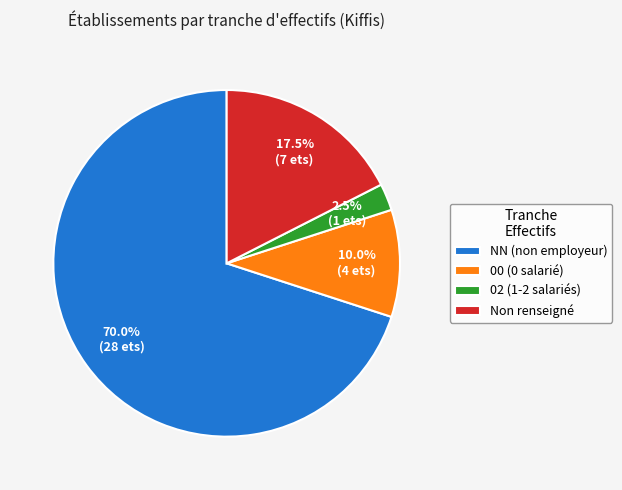

Which slice represents more than half of the pie?

NN (non employeur)